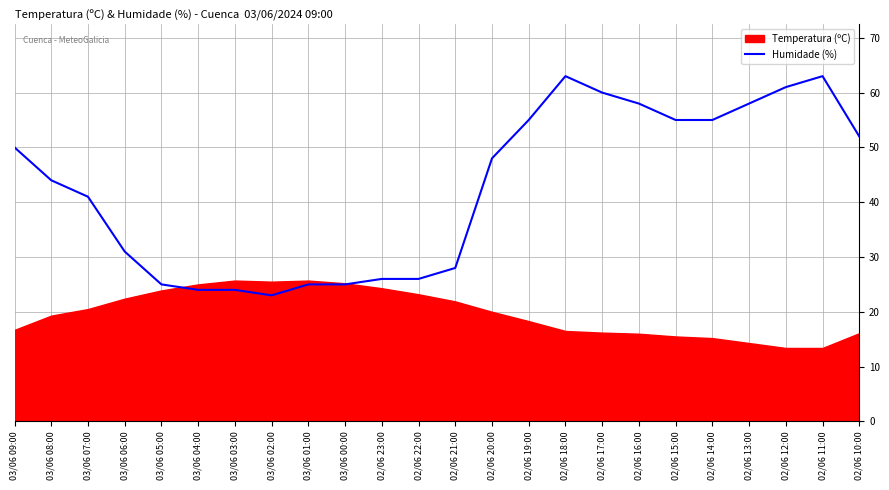

How many lines are shown in the chart?

1